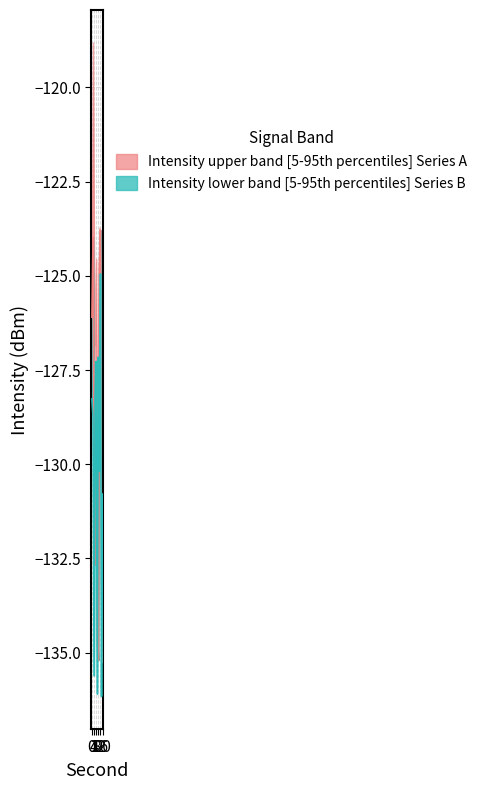

Which category has the highest value in the intensity_median series?

16